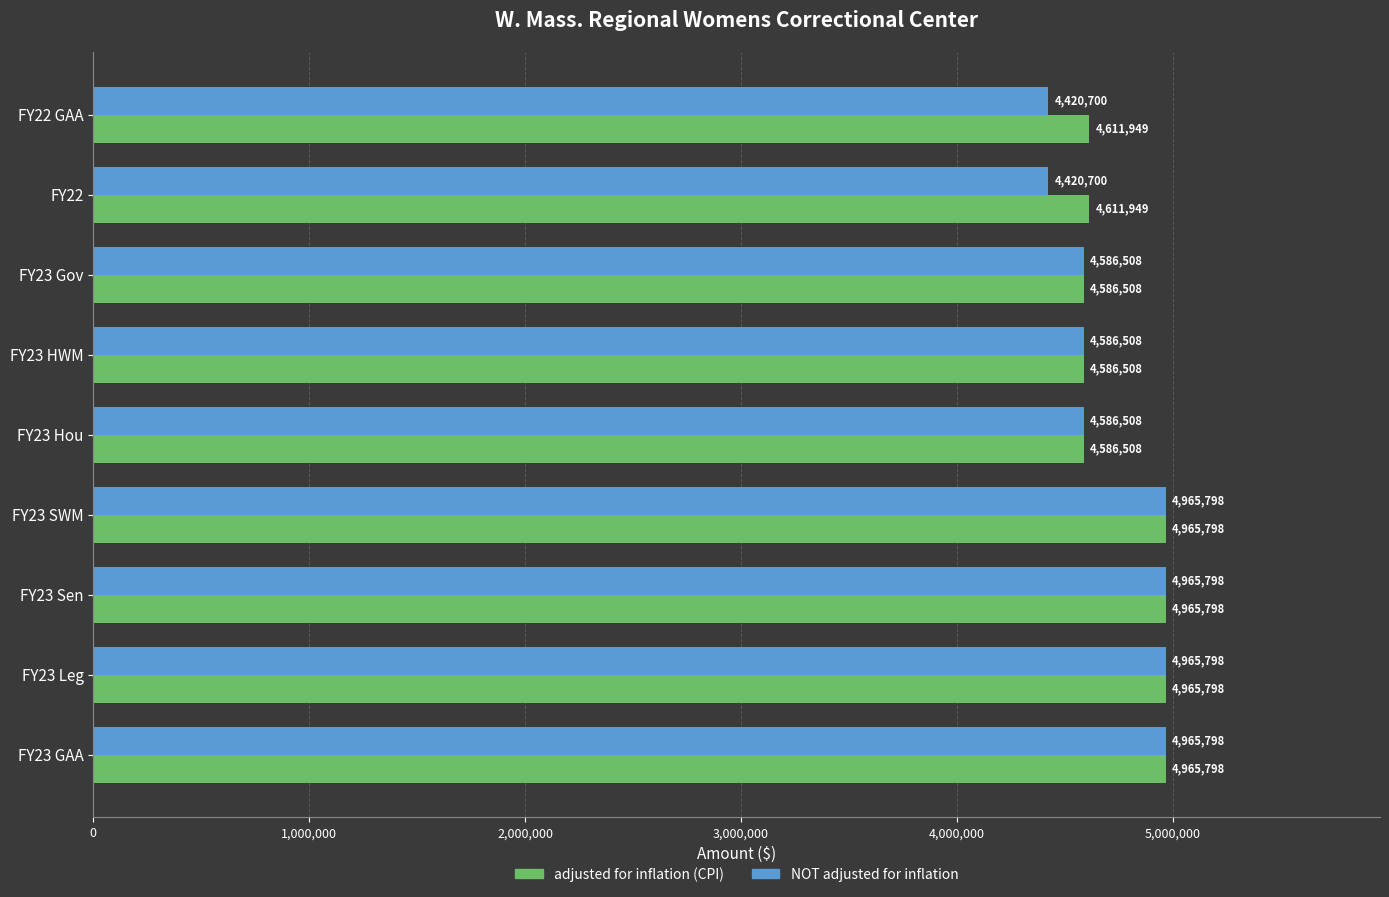

What is the approximate value of NOT adjusted for inflation at FY22?

4420700